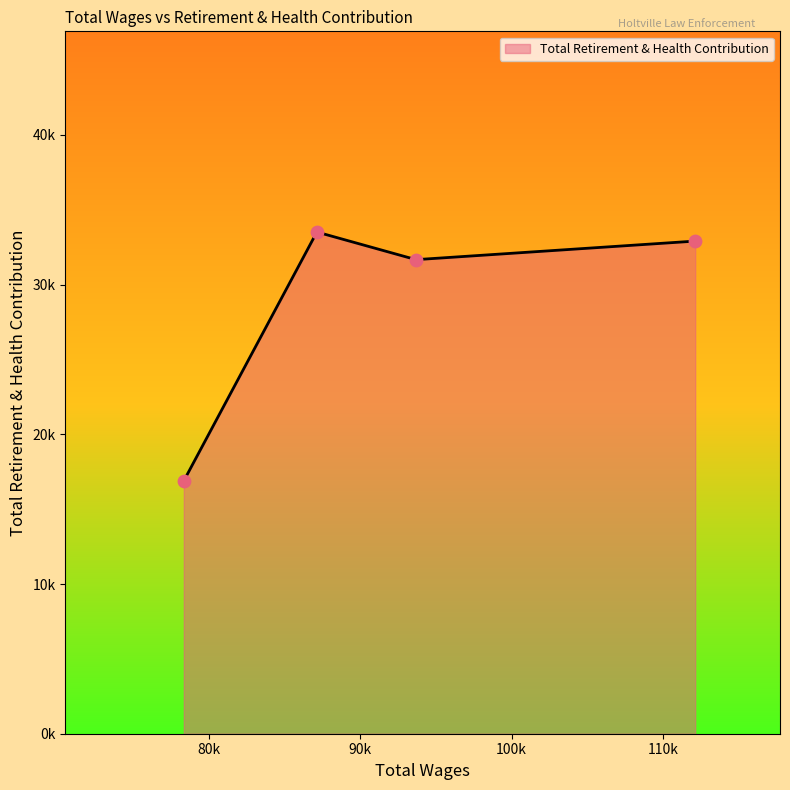

Is this an area chart (filled region under the line)?

Yes